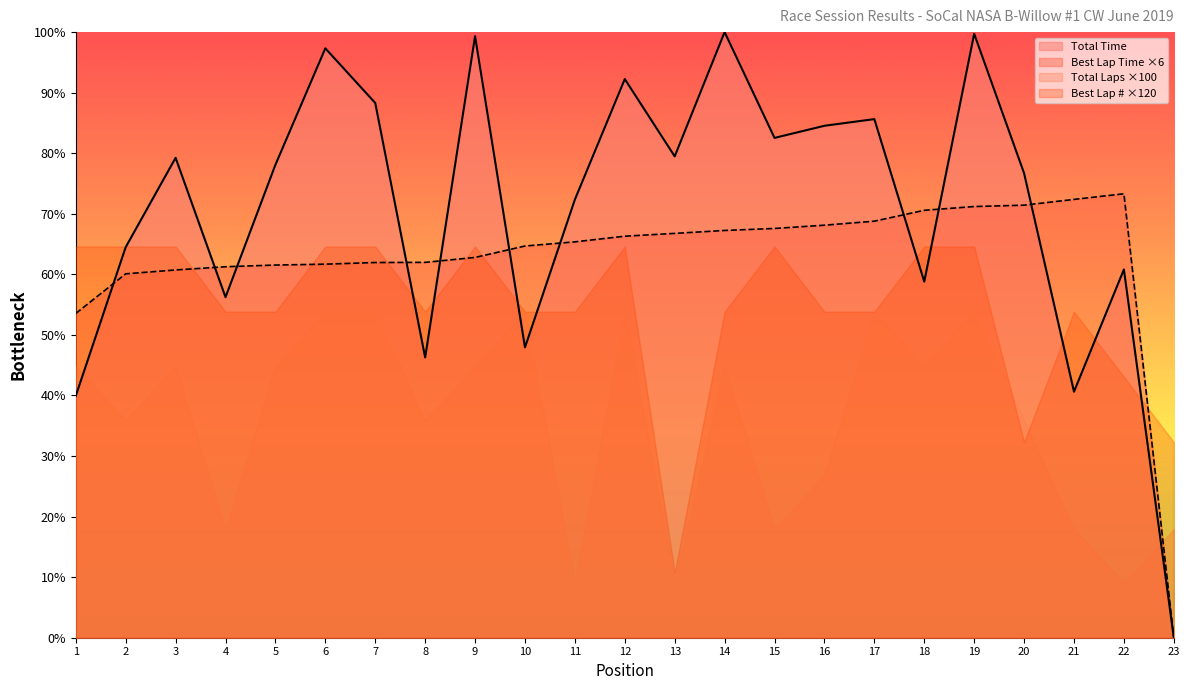

What are all the series names shown in the legend?

Total Time, Best Lap Time ×6, Total Laps ×100, Best Lap # ×120